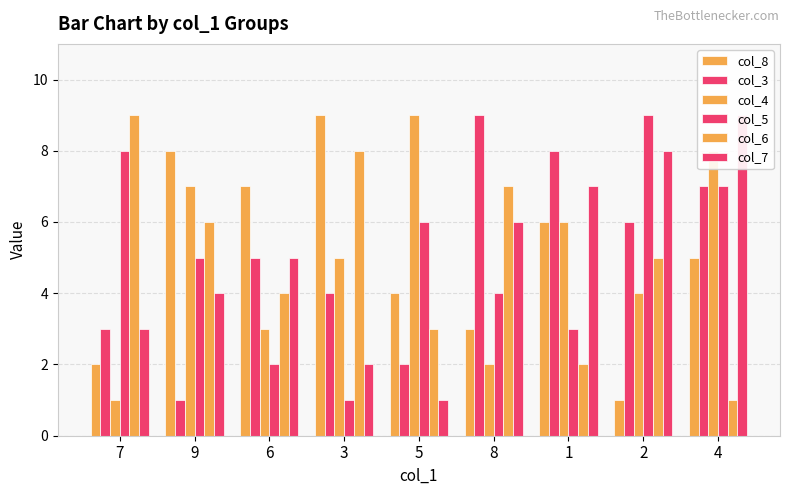

Does the chart contain any negative values?

No